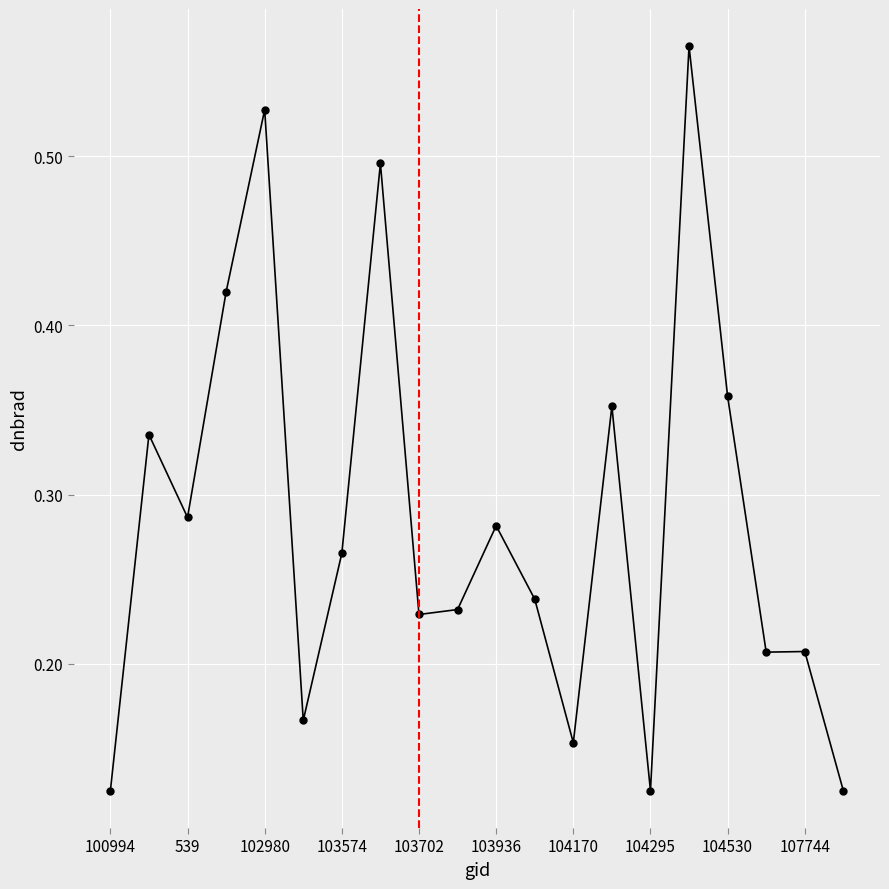

Count the values in the range 0 to 1.

20